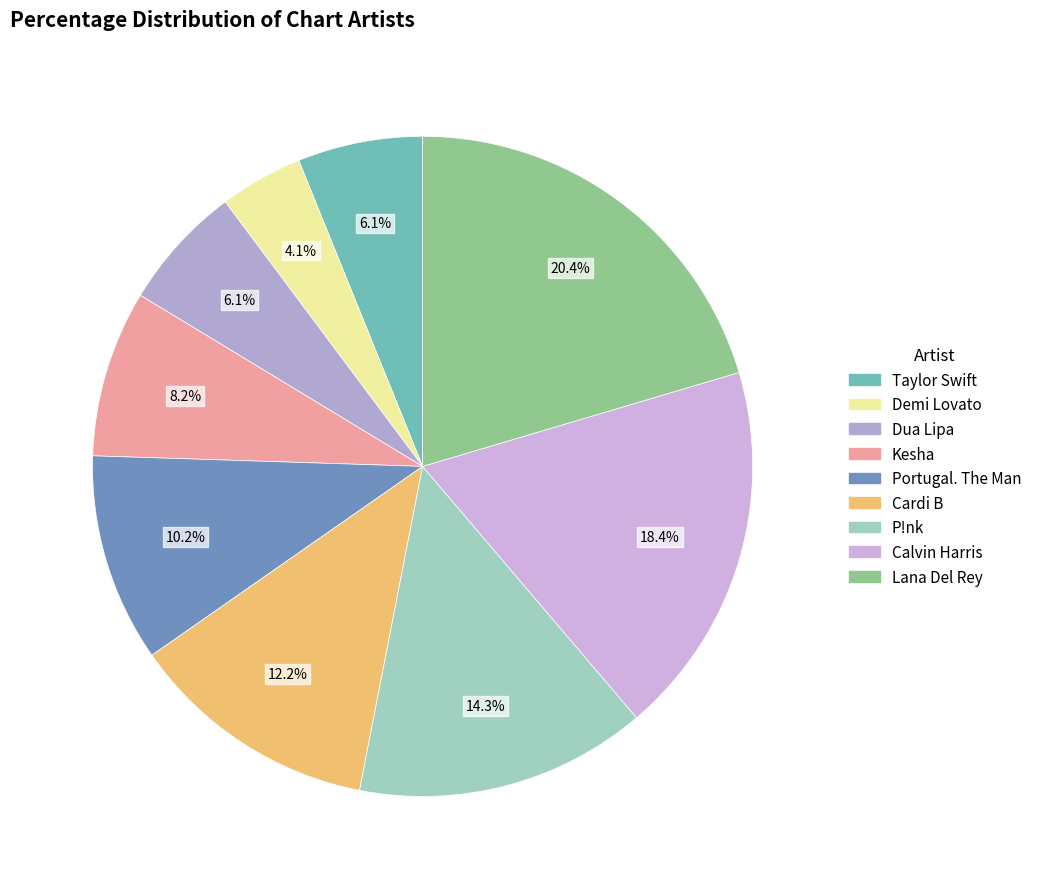

The Demi Lovato slice represents 4% of the pie. True or false?

True